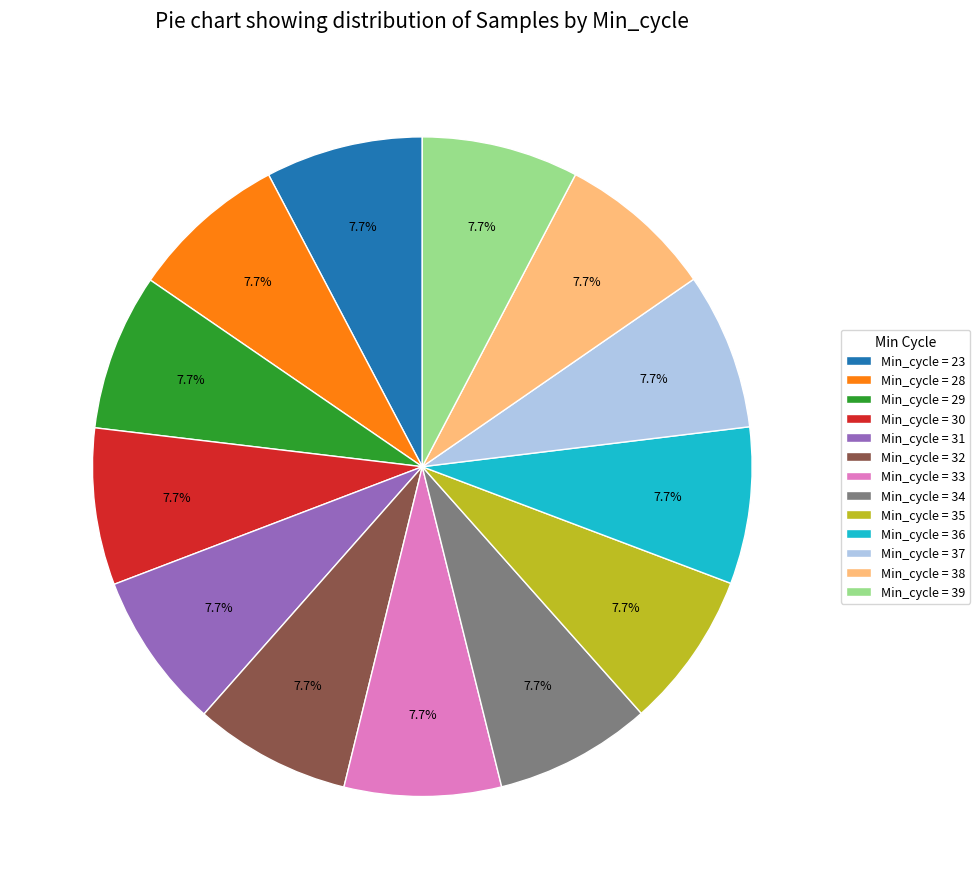

Count the number of slices in the pie.

13